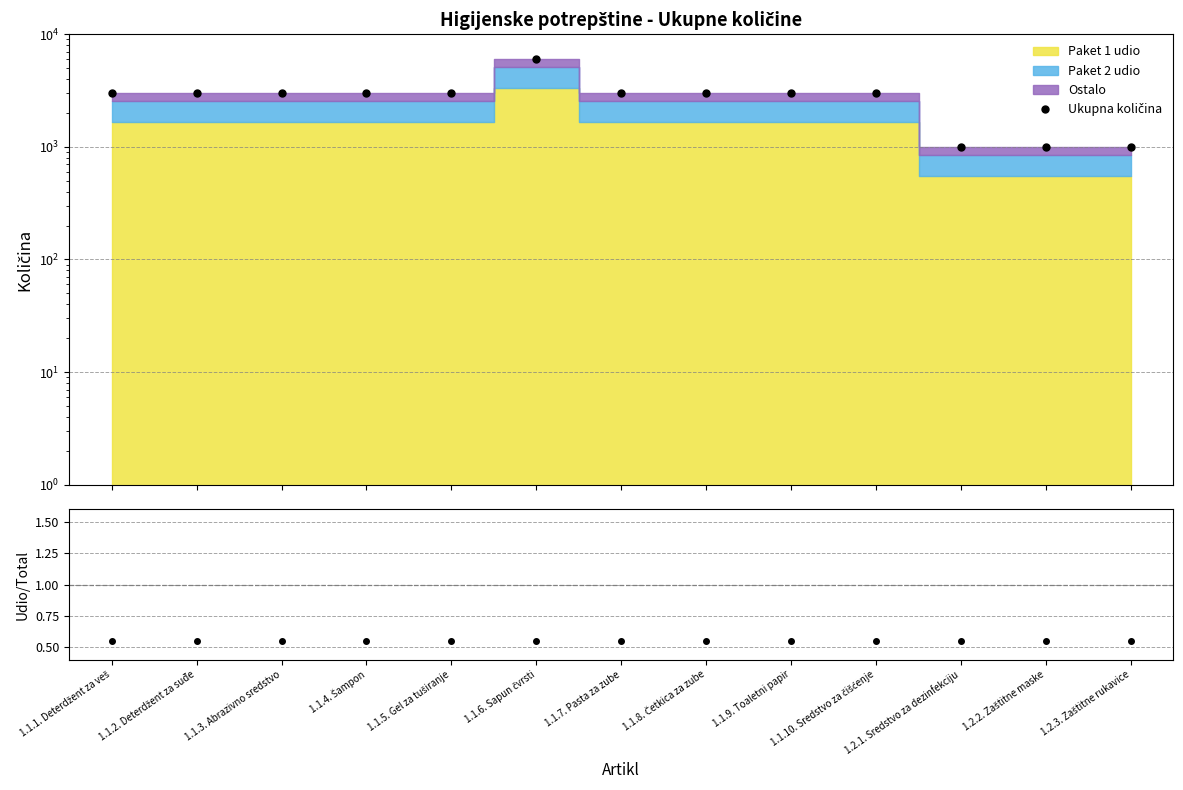

Does the chart display data point markers on the line(s)?

Yes